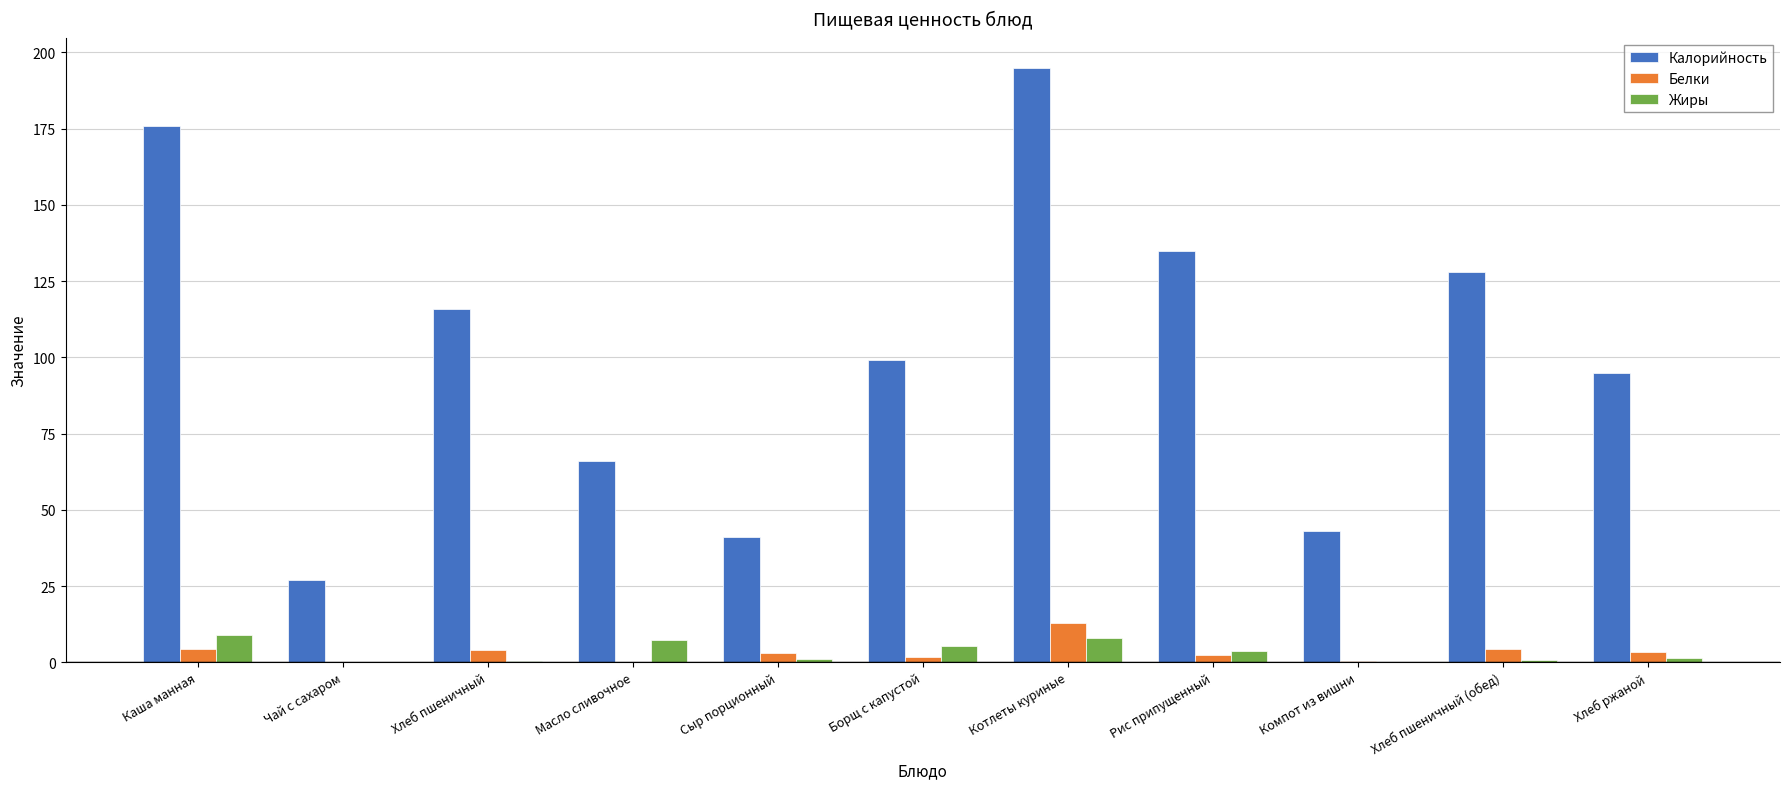

Is the value of Белки at Рис припущенный greater than the value of Калорийность at Хлеб пшеничный (обед)?

No